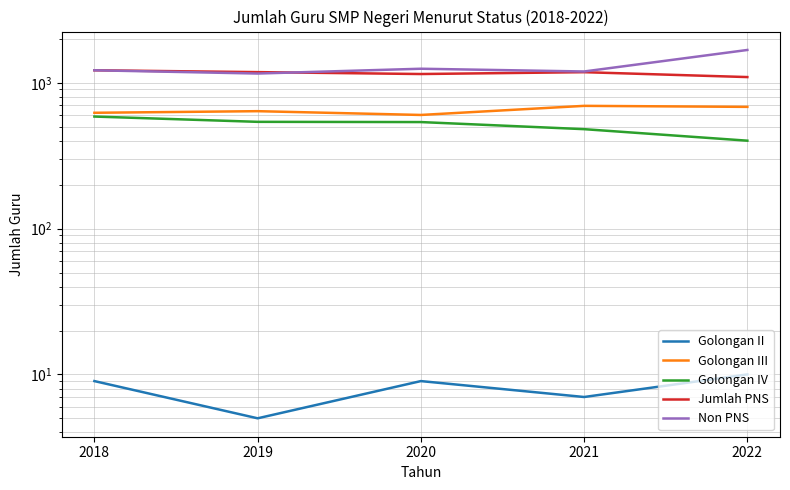

Between 2021 and 2020, which is larger?

2020